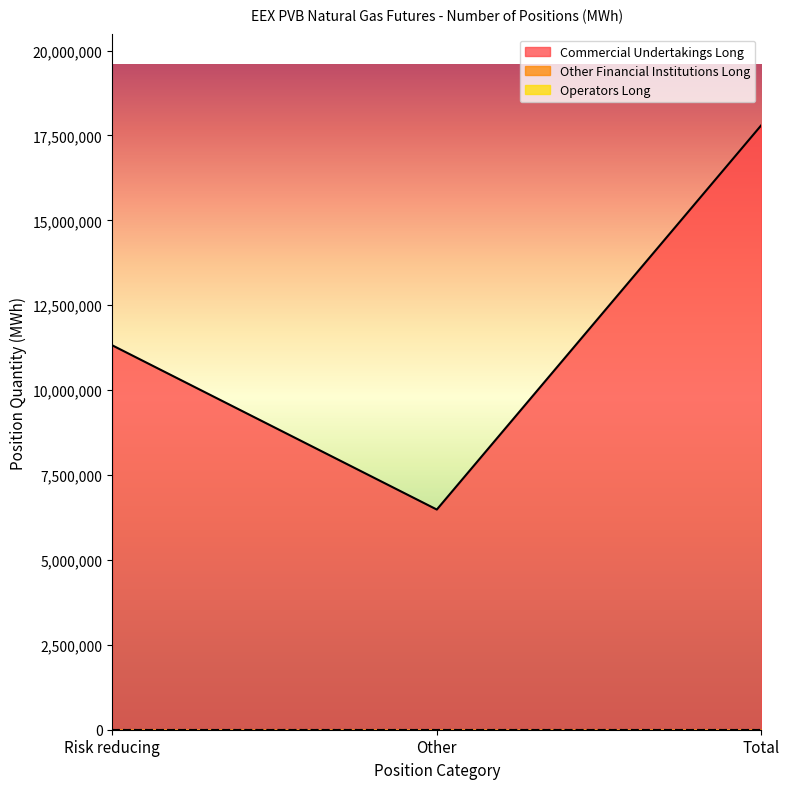

What is the difference between the highest and lowest values at Other?

6483790